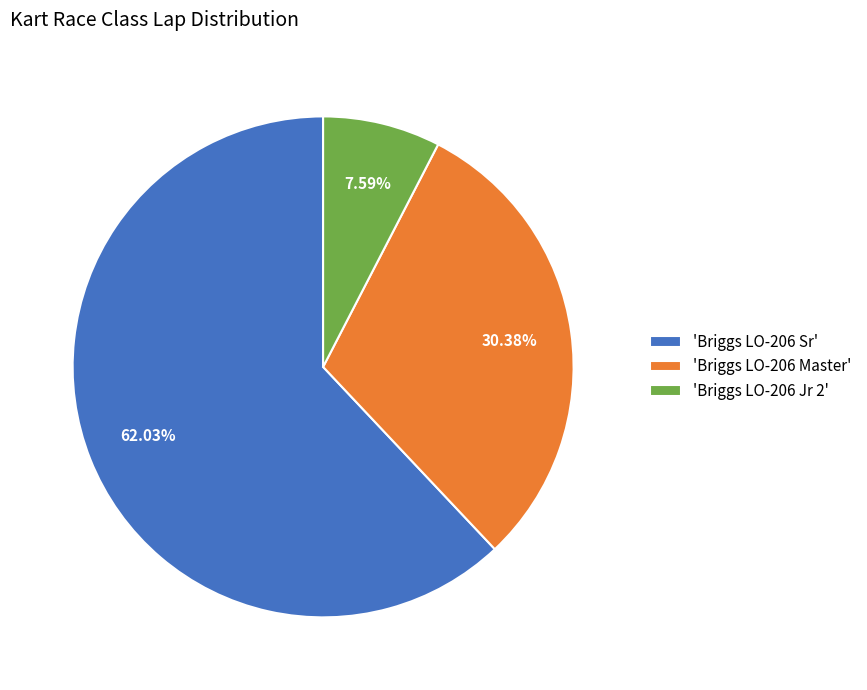

Which has a higher value, 'Briggs LO-206 Jr 2' or 'Briggs LO-206 Master'?

'Briggs LO-206 Master'